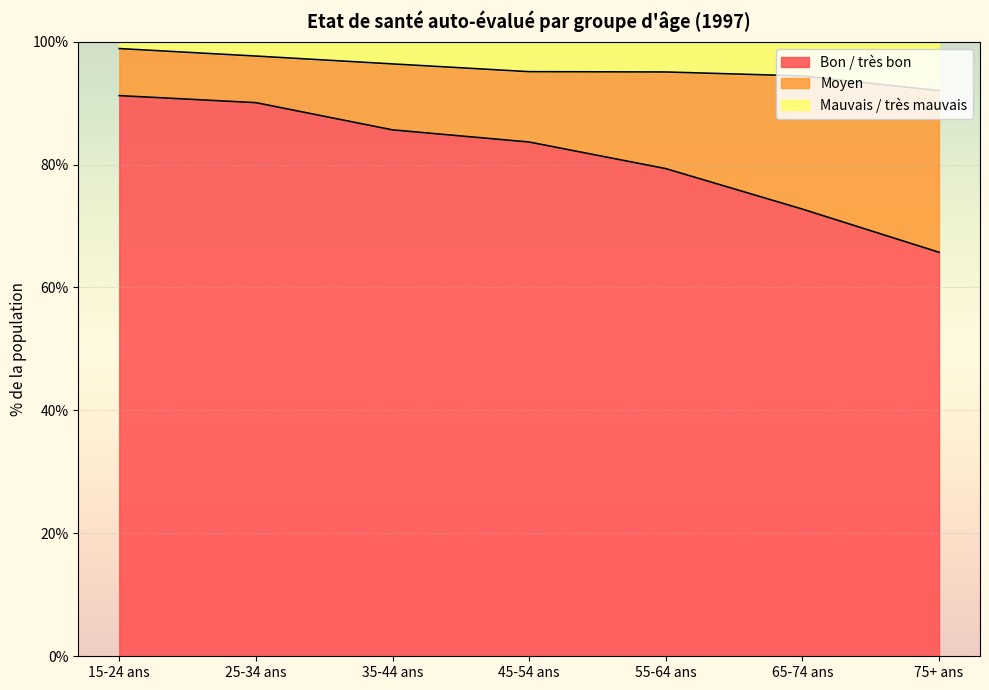

What is the difference between the maximum and minimum values in the Bon / très bon series?

25.5